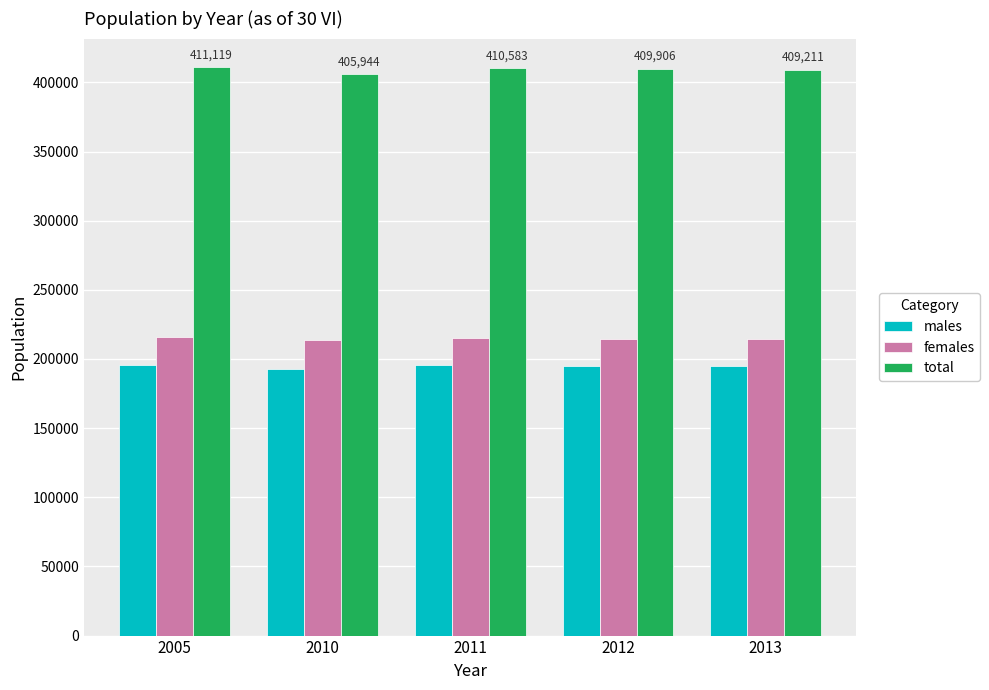

Is the value of males at 2010 greater than the value of females at 2011?

No